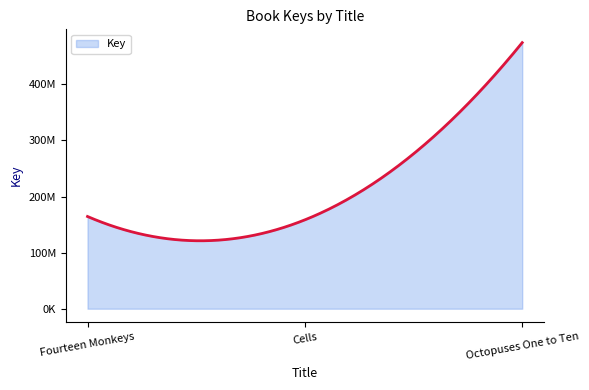

Which category has the highest value across all series?

Octopuses One to Ten